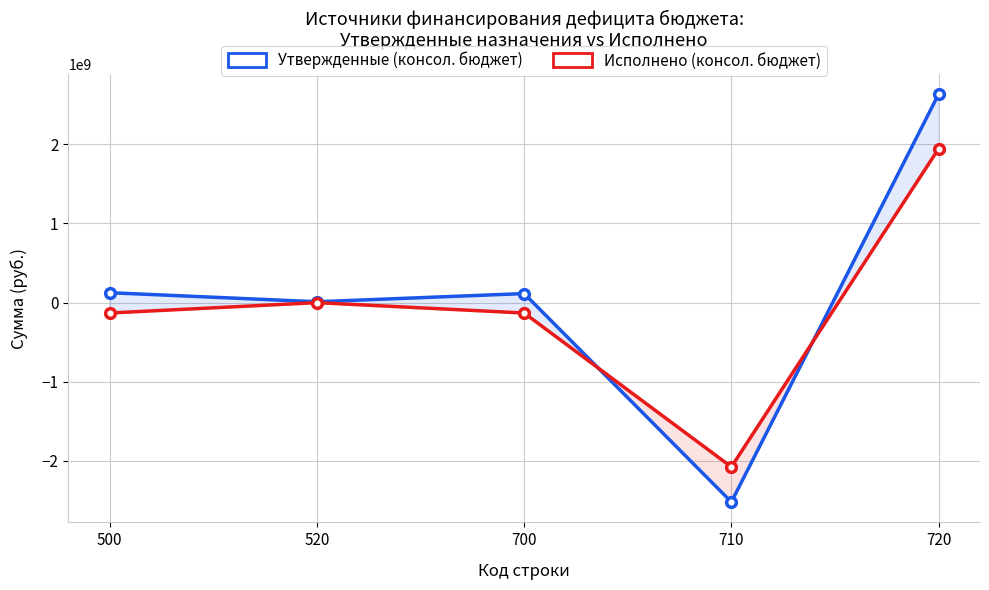

Which series ends up on top after the final intersection of Исполнено (консол. бюджет) and Утвержденные (консол. бюджет)?

Утвержденные (консол. бюджет)